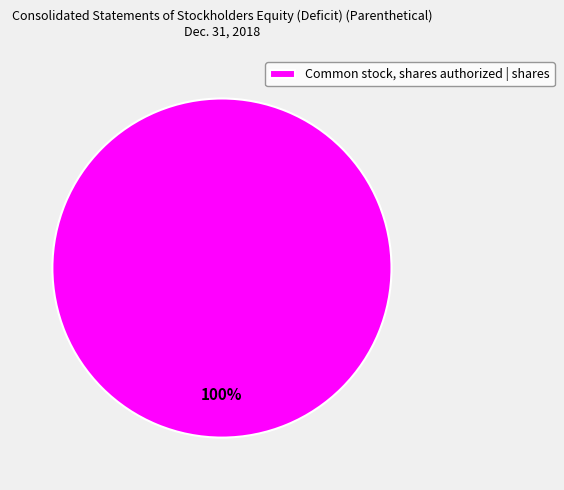

Rank the categories by value from highest to lowest.

Common stock, shares authorized | shares